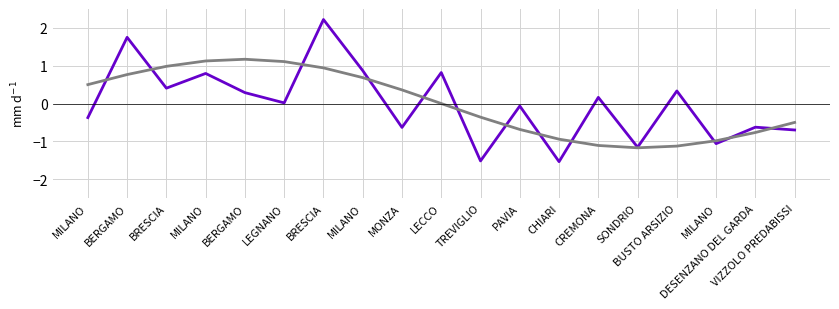

How many lines are shown in the chart?

2